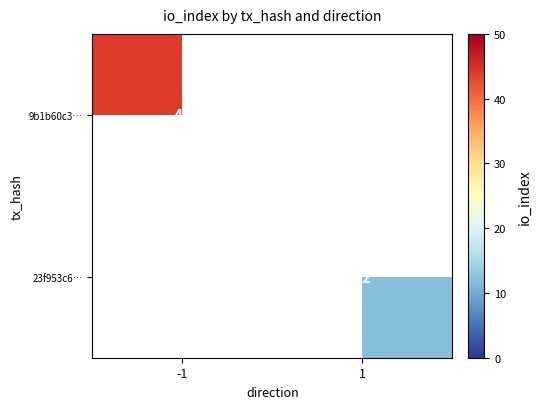

Is it true that 23f953c6… equals 12 at 1?

True